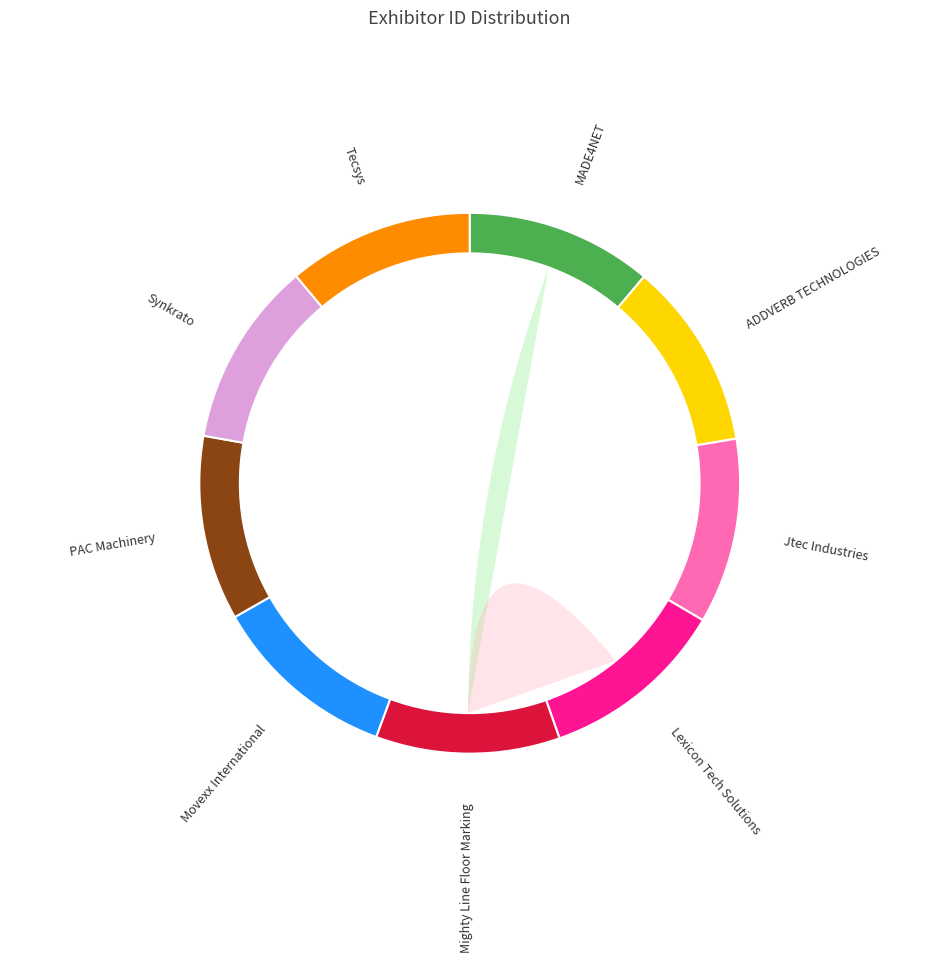

Rank the categories by value from highest to lowest.

ADDVERB TECHNOLOGIES, Lexicon Tech Solutions, MADE4NET, Movexx International, Tecsys, Jtec Industries, Synkrato, PAC Machinery, Mighty Line Floor Marking